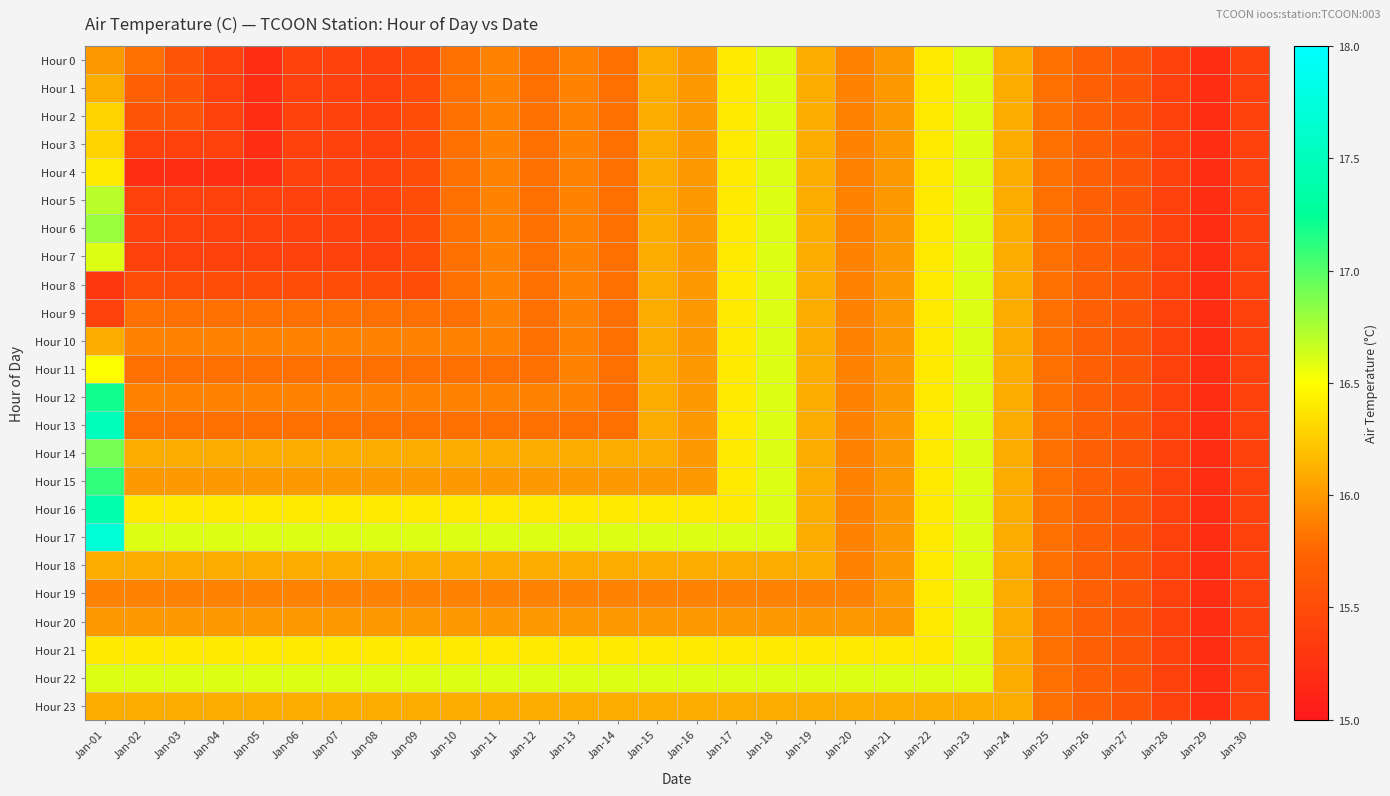

At which category is the sum across all series the highest?

Jan-23